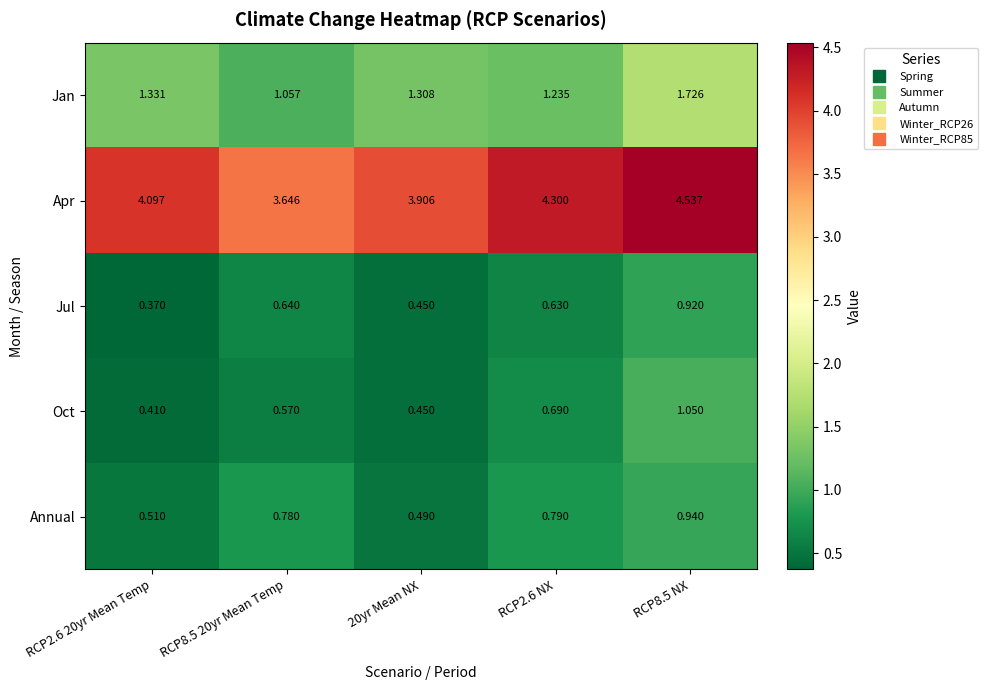

Which series changed the most between 20yr Mean NX and RCP2.6 NX?

Apr